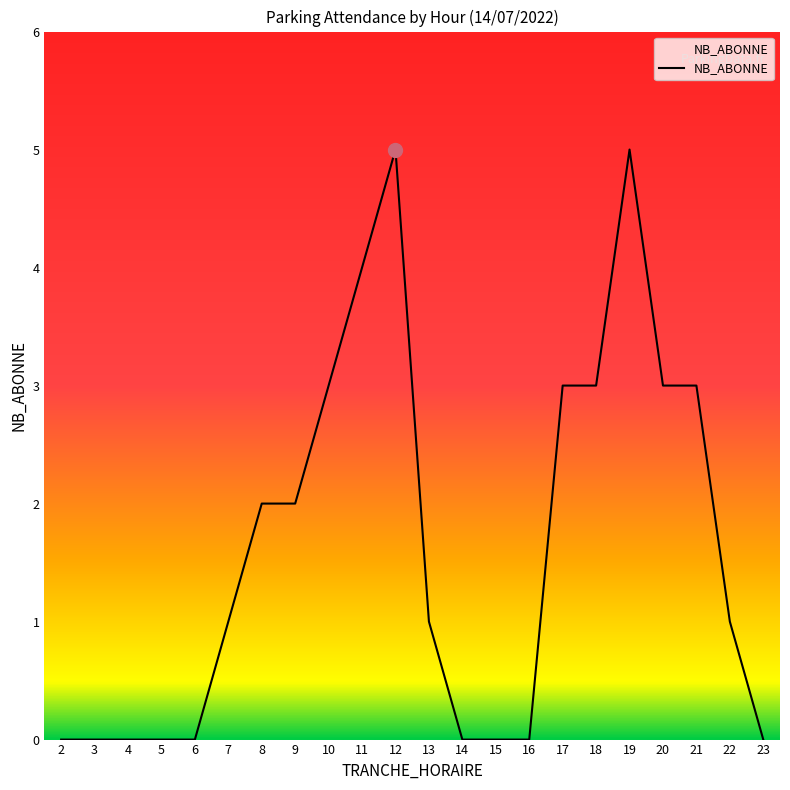

Count the number of data series in this chart.

1